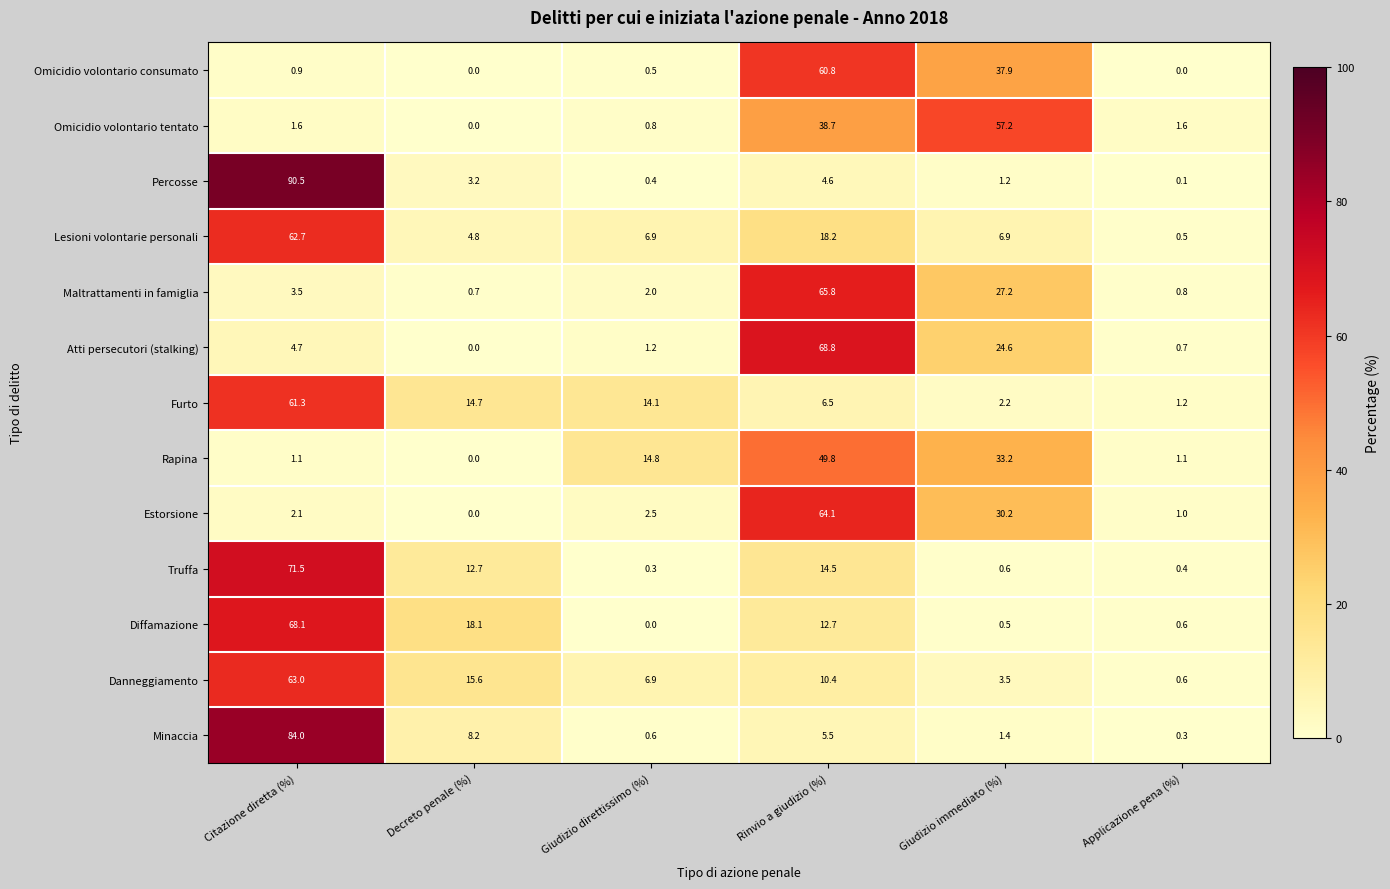

What is the approximate value of Furto at Decreto penale (%)?

14.7